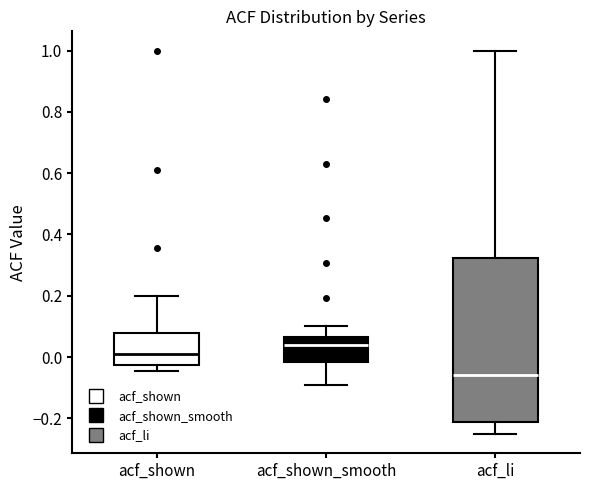

Where is the upper edge of the box for acf_li on the y-axis? The values are not printed on the chart, so give them approximately, as read against the axis.

0.32